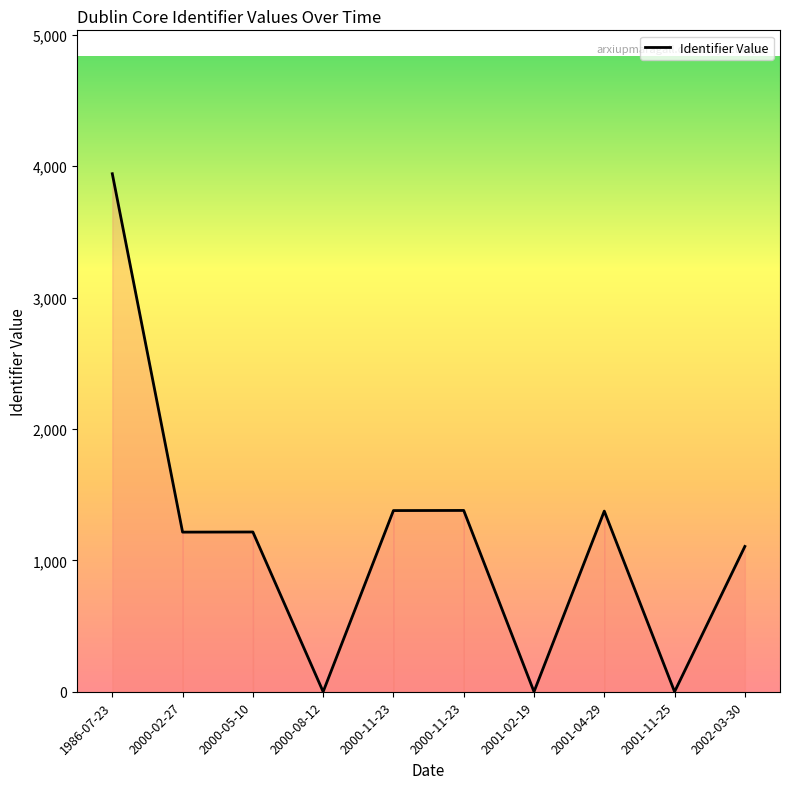

Does the chart display data point markers on the line(s)?

No